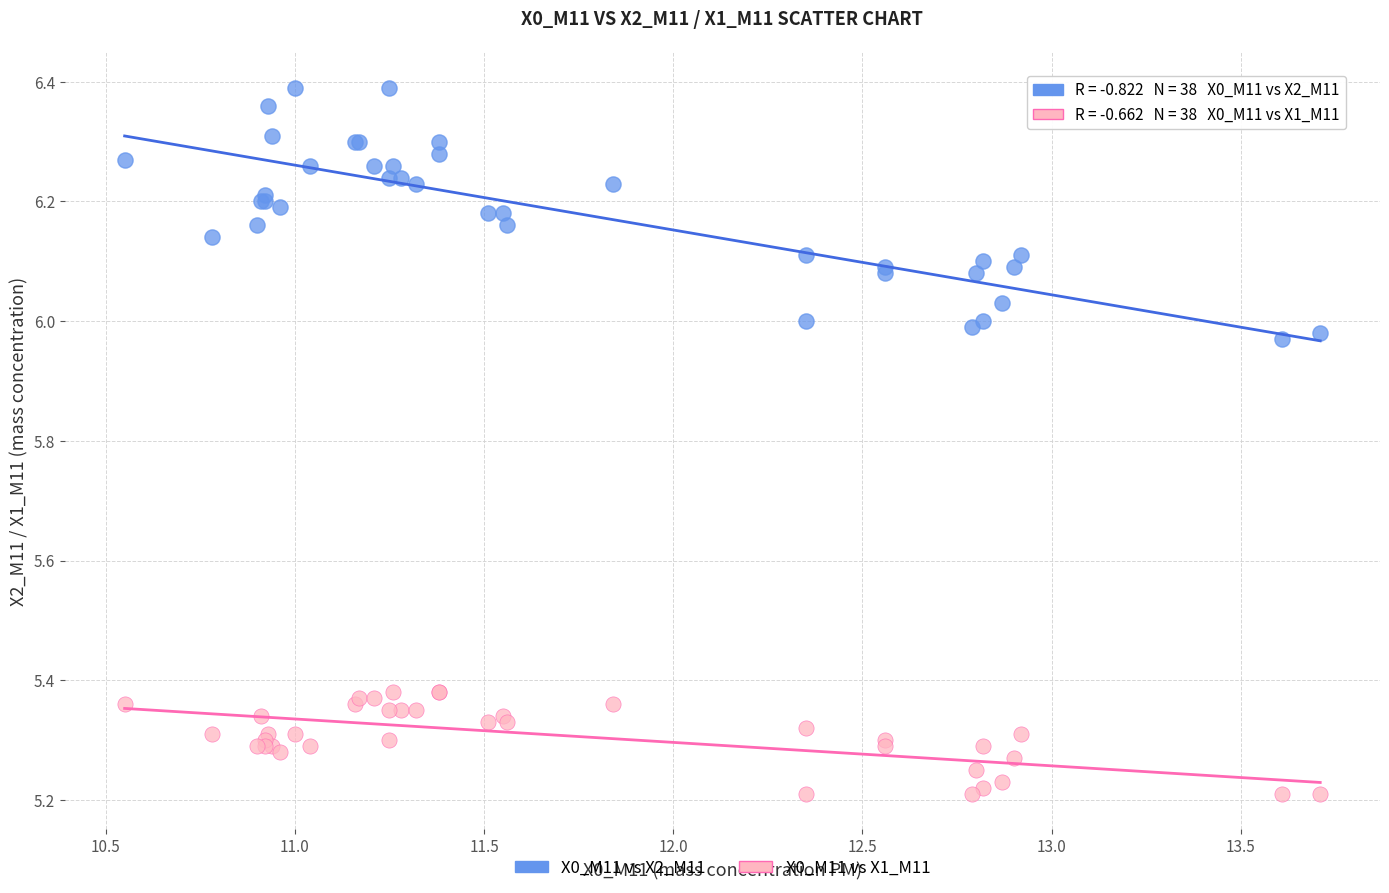

Which series contains the highest Y value?

X0_M11 vs X2_M11